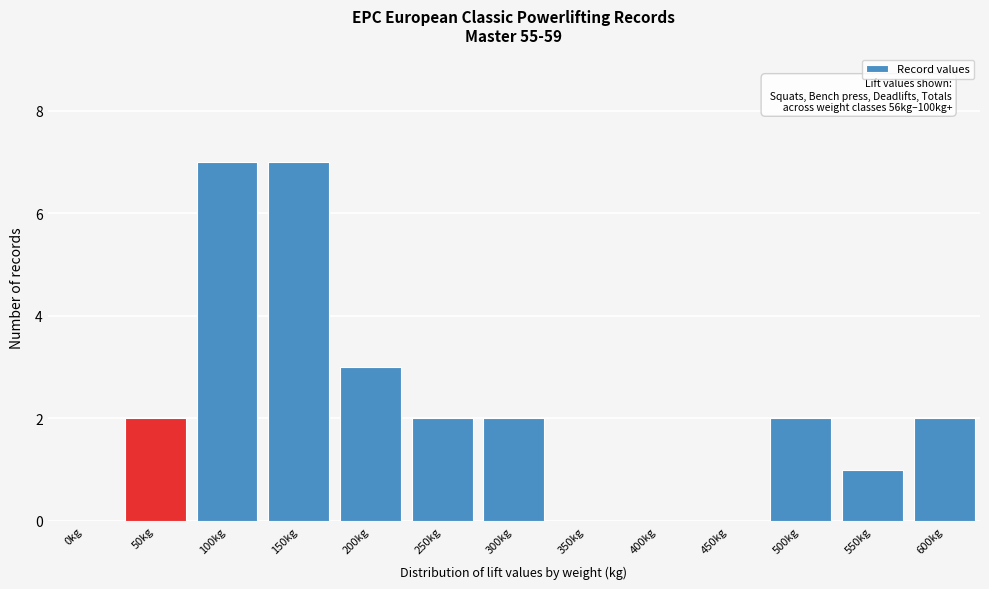

Reading left to right, transcribe all the data shown in this chart.

0kg=0	50kg=2	100kg=7	150kg=7	200kg=3	250kg=2	300kg=2	350kg=0	400kg=0	450kg=0	500kg=2	550kg=1	600kg=2